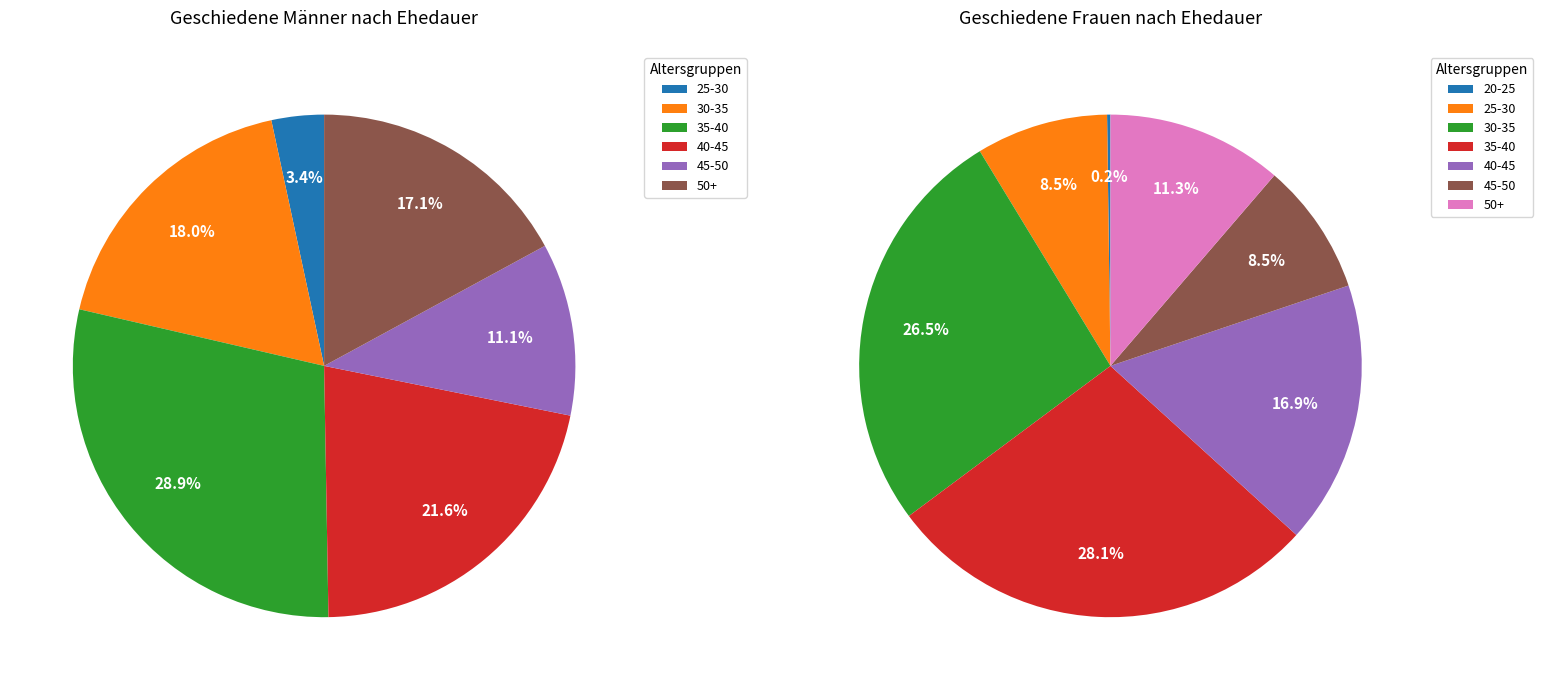

True or false: 25-30 accounts for 3% of the total.

True